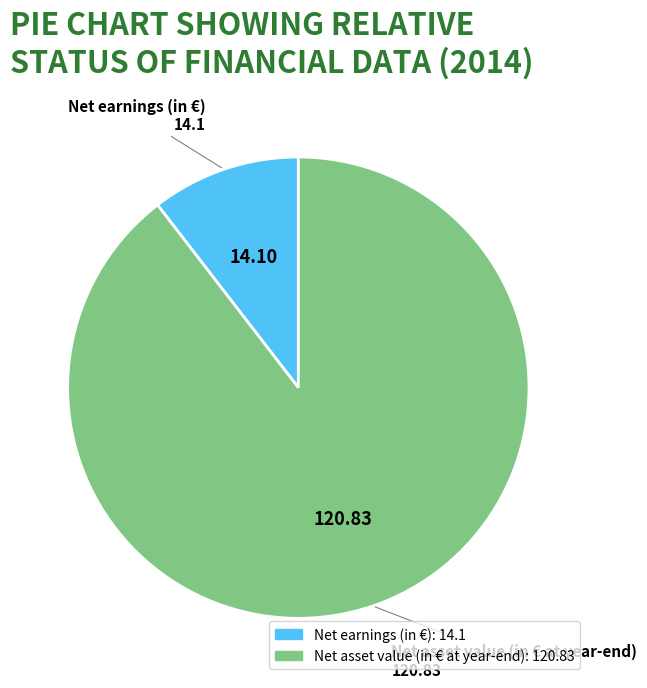

True or false: Net asset value (in € at year-end) accounts for 78% of the total.

False